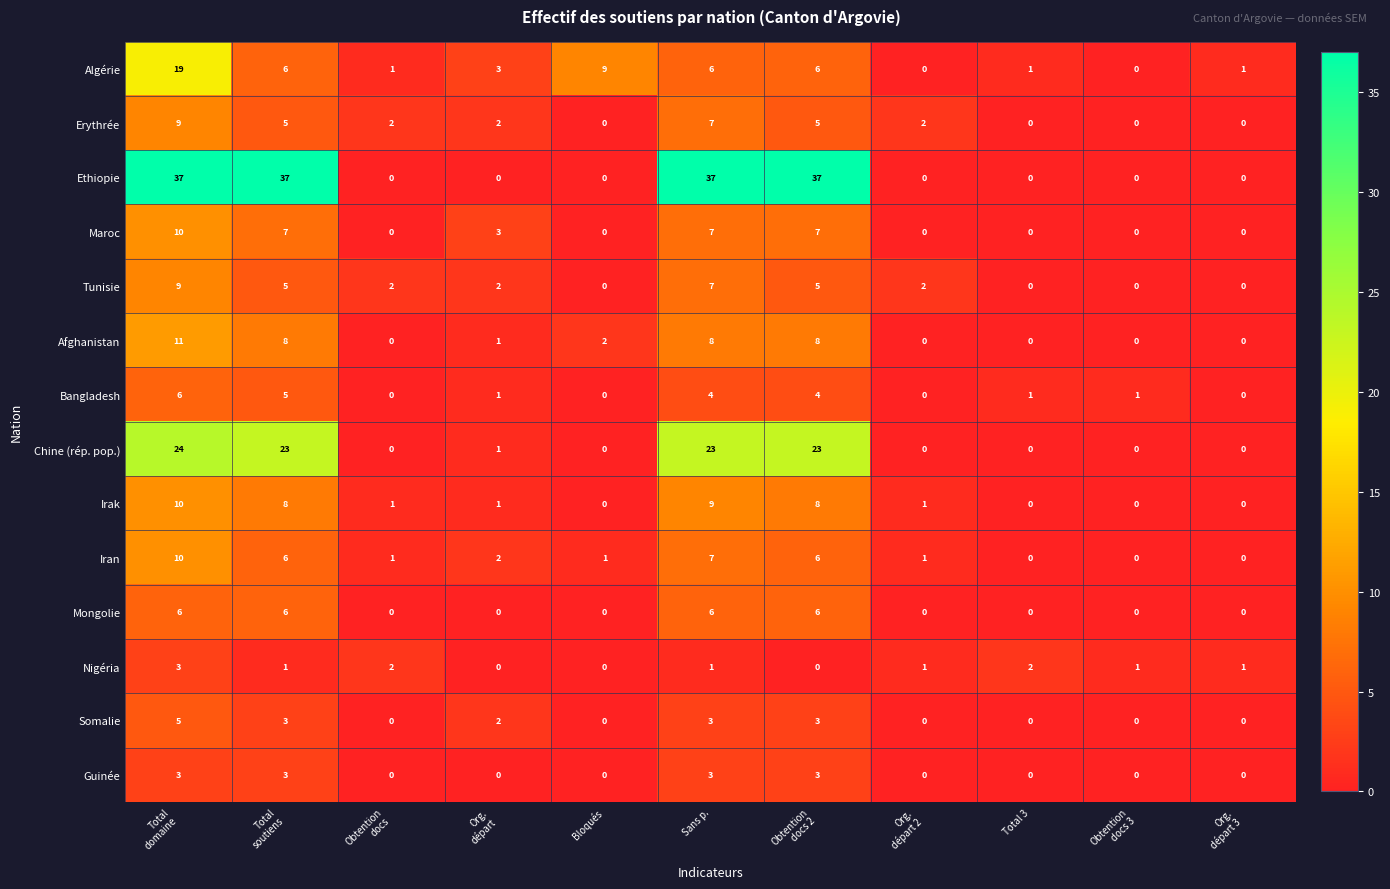

What is the spread (max minus min) of values at Total
domaine?

34